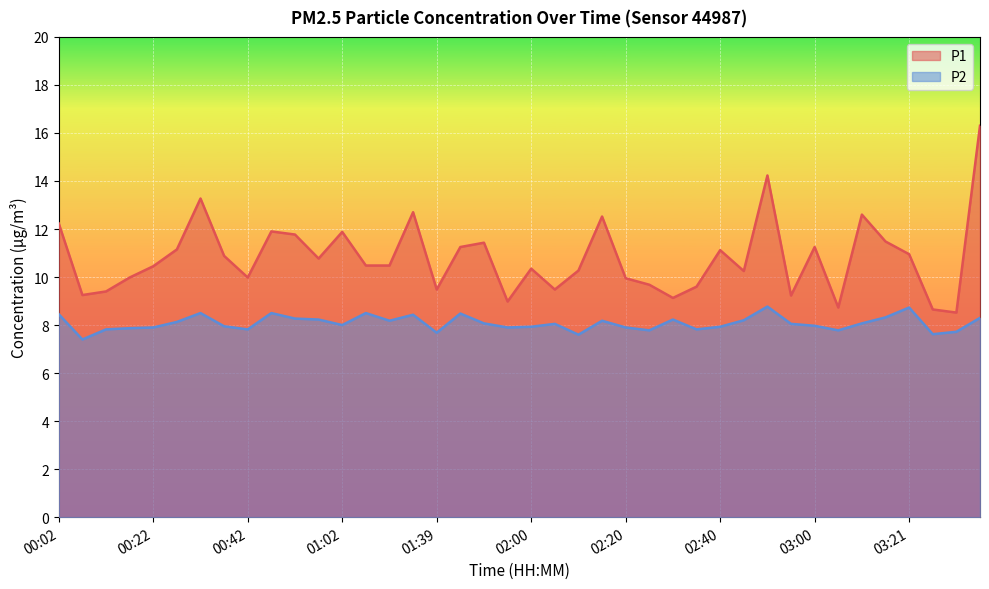

In P1, how many points are lower than both neighbors (excluding endpoints)?

11